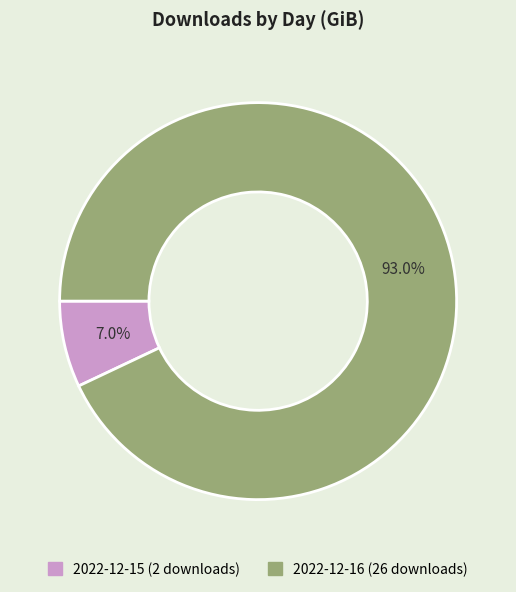

To the nearest percent, what is the difference between the largest and smallest slice percentages?

86%